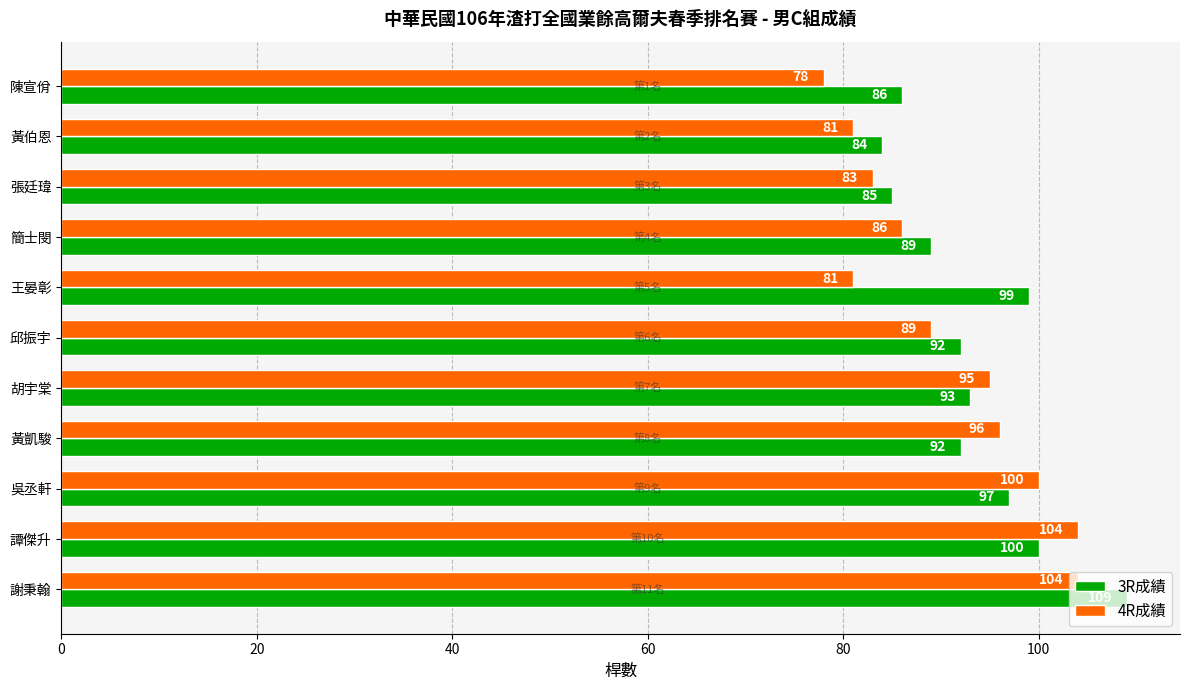

Where is 3R成績 nearest to the value 96?

吳丞軒